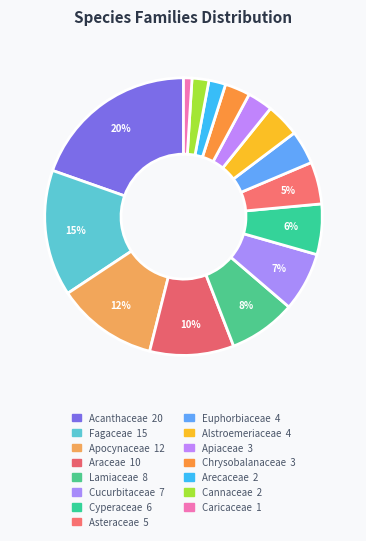

How many segments does this pie chart have?

15